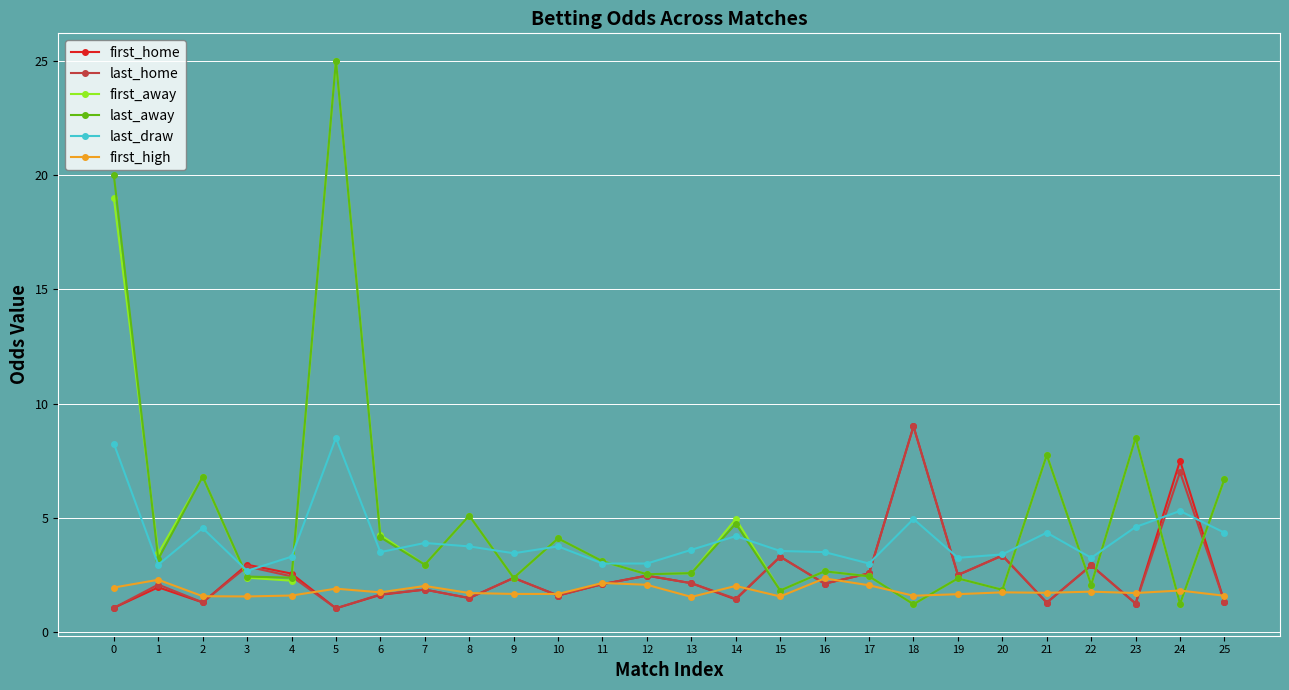

What are all the series names shown in the legend?

first_home, last_home, first_away, last_away, last_draw, first_high